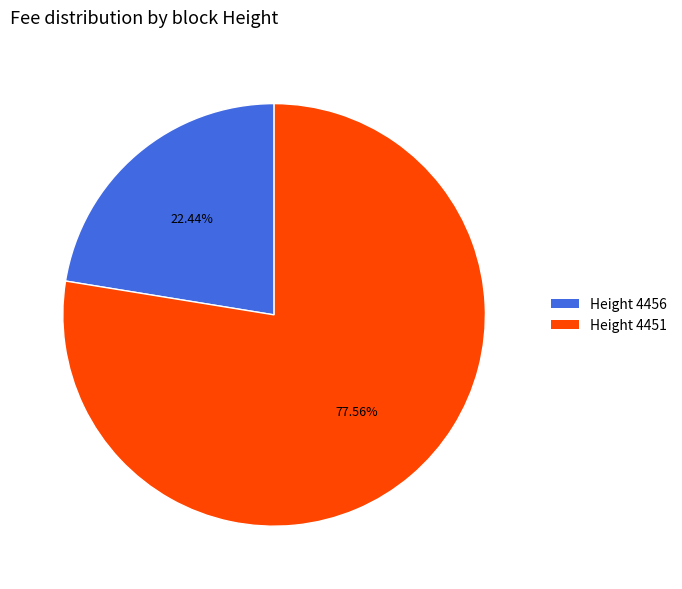

Is there any slice that represents more than half of the pie?

Yes